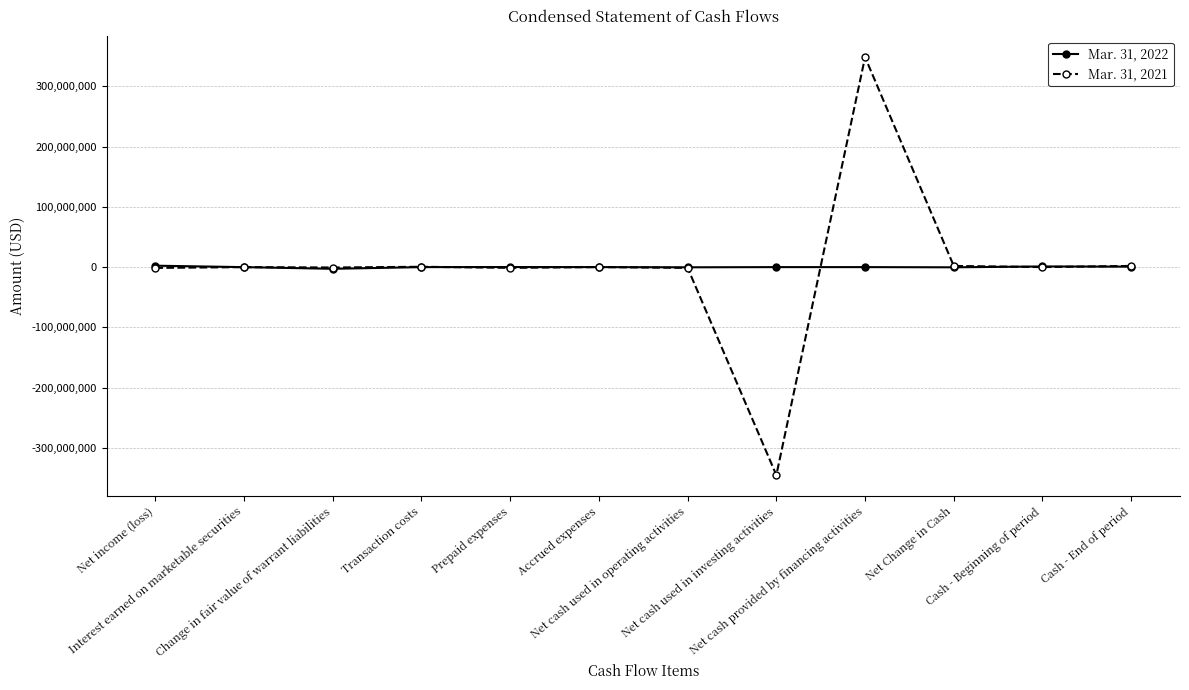

List the series in order of their overall mean, highest first.

Mar. 31, 2021, Mar. 31, 2022